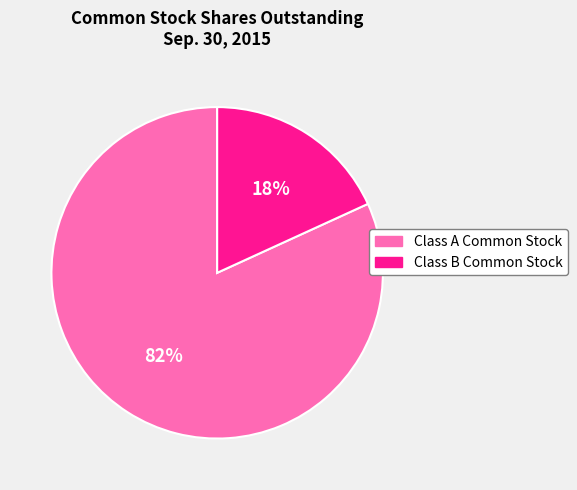

What percentage is the Class A Common Stock slice, to the nearest percent?

82%